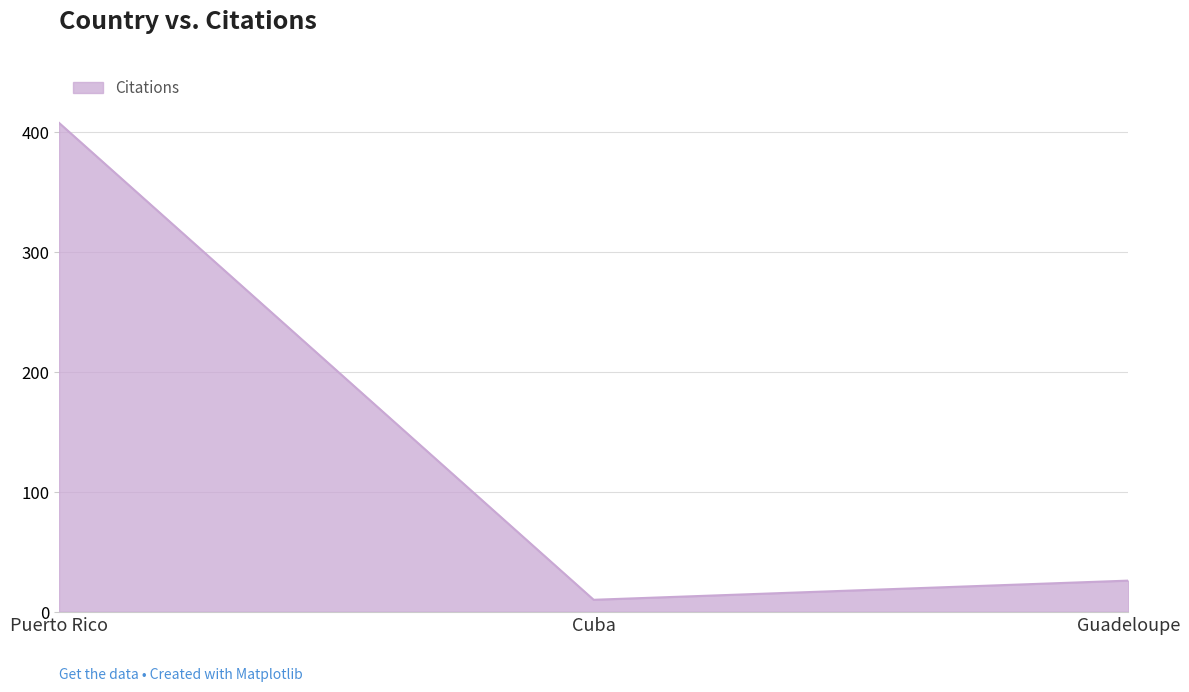

Rank the categories by value from lowest to highest.

Cuba, Guadeloupe, Puerto Rico